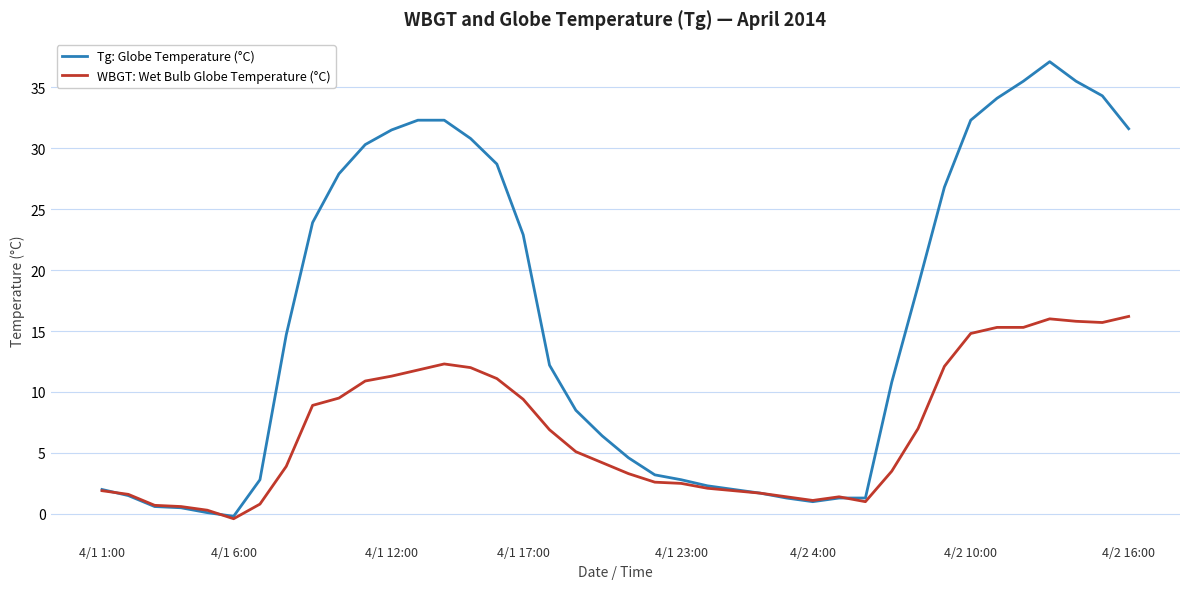

Which series has the largest range (max minus min)?

Tg: Globe Temperature (°C)